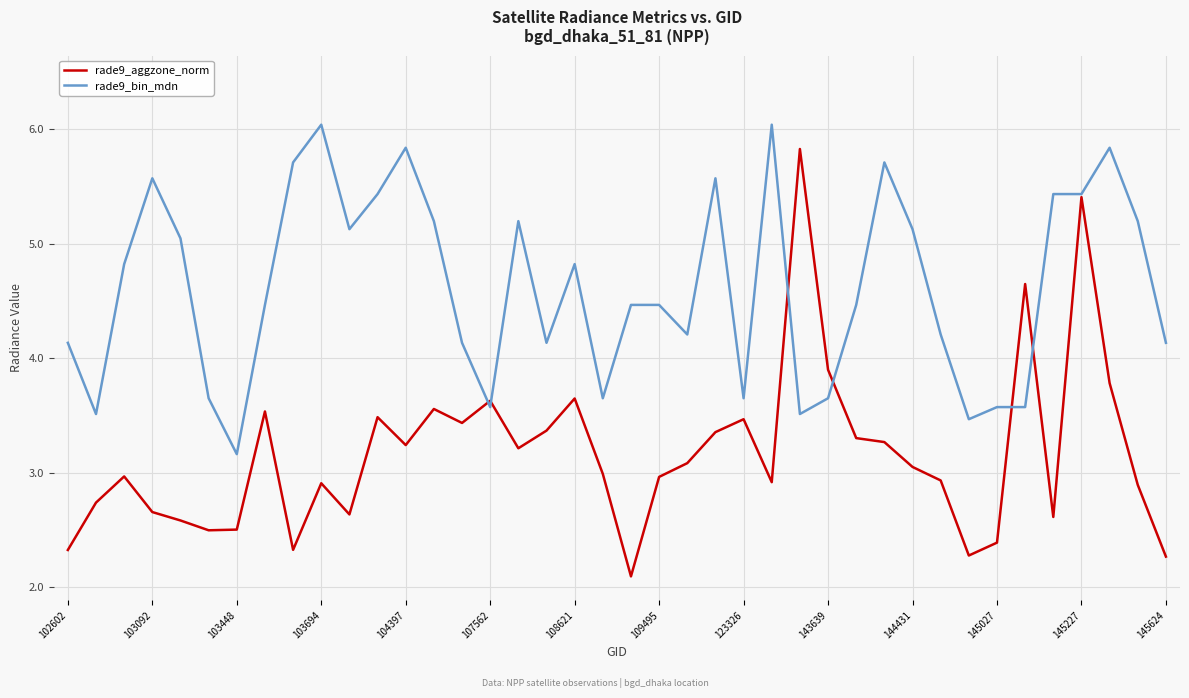

Which series has the widest spread of values?

rade9_aggzone_norm